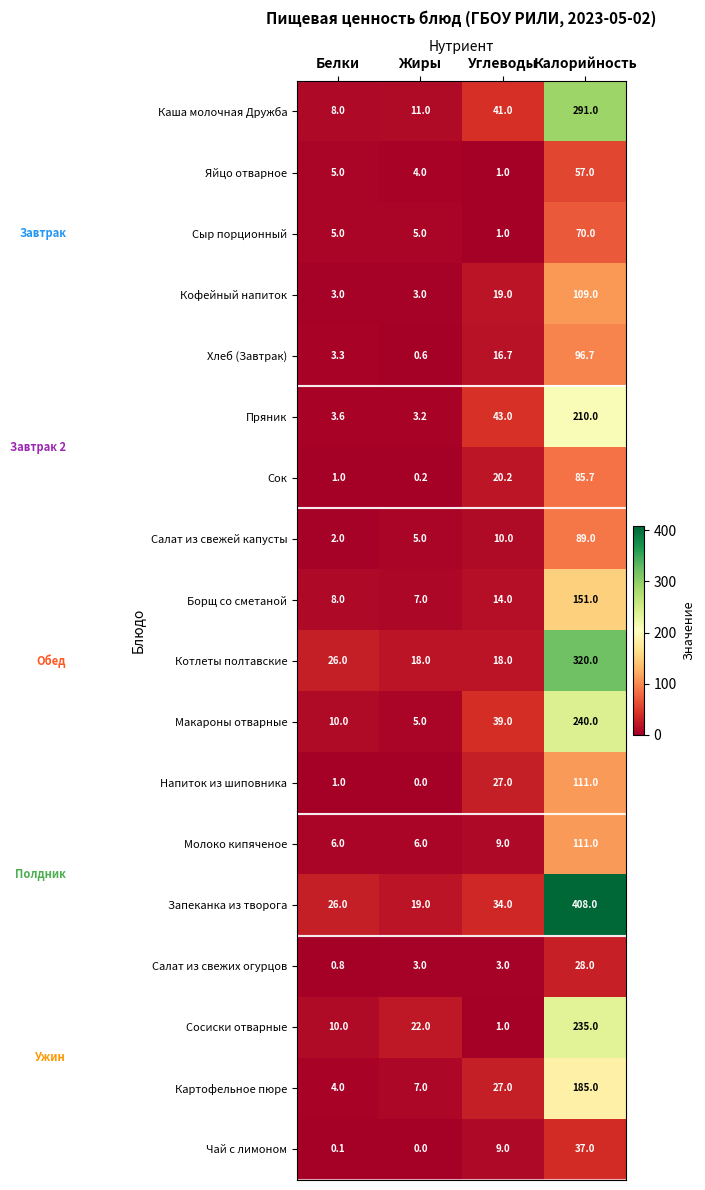

At which category is the sum across all series the highest?

Калорийность